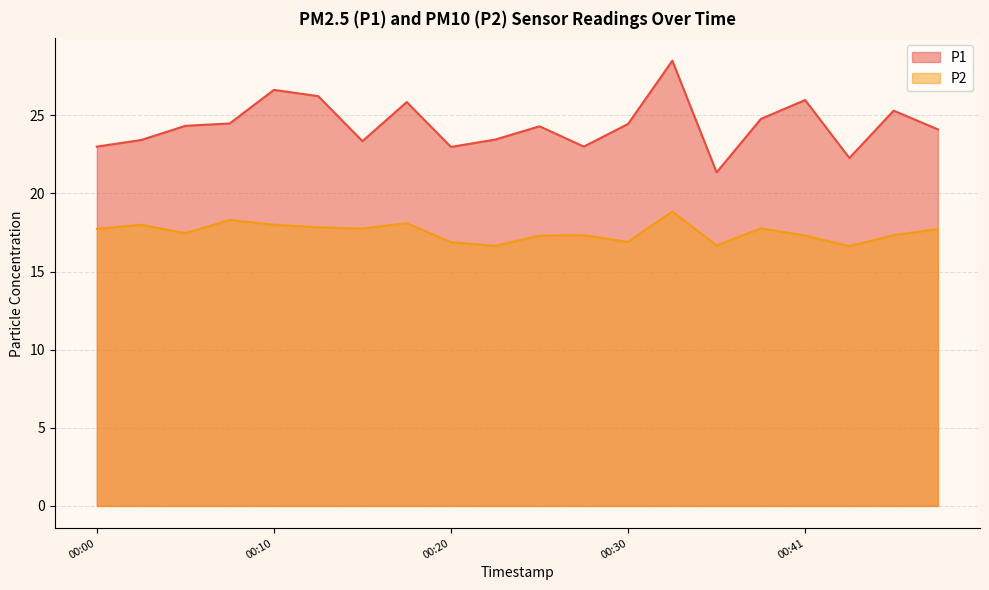

True or false: P2 and P1 cross at least once.

False